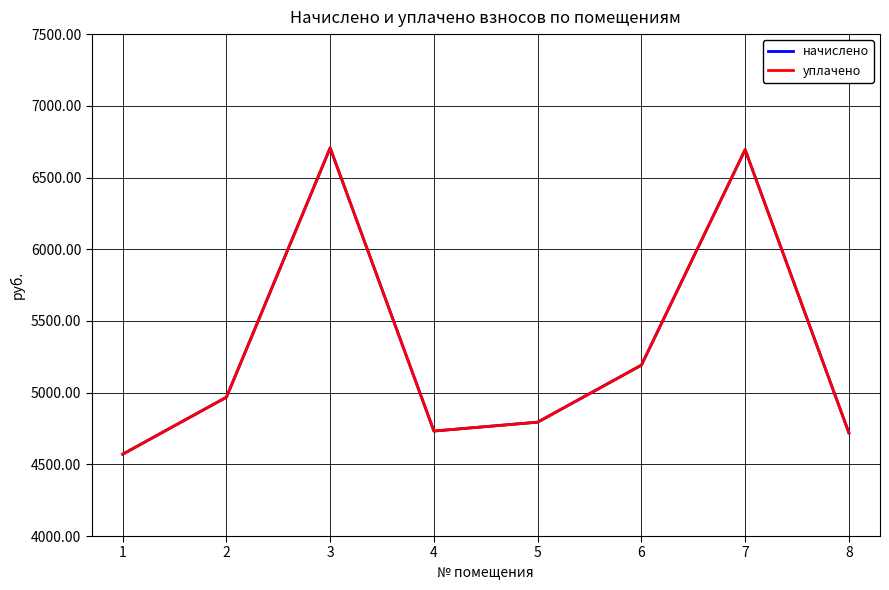

What is the average value of the начислено series?

5297.1